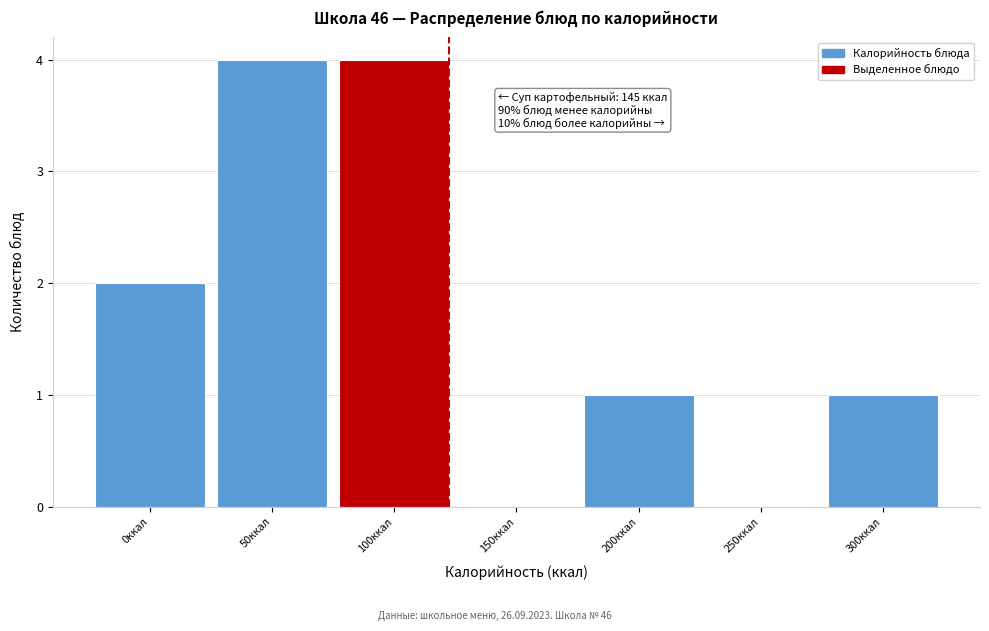

Reading left to right, what are all the values shown in this chart?

0ккал=2	50ккал=4	100ккал=4	150ккал=0	200ккал=1	250ккал=0	300ккал=1